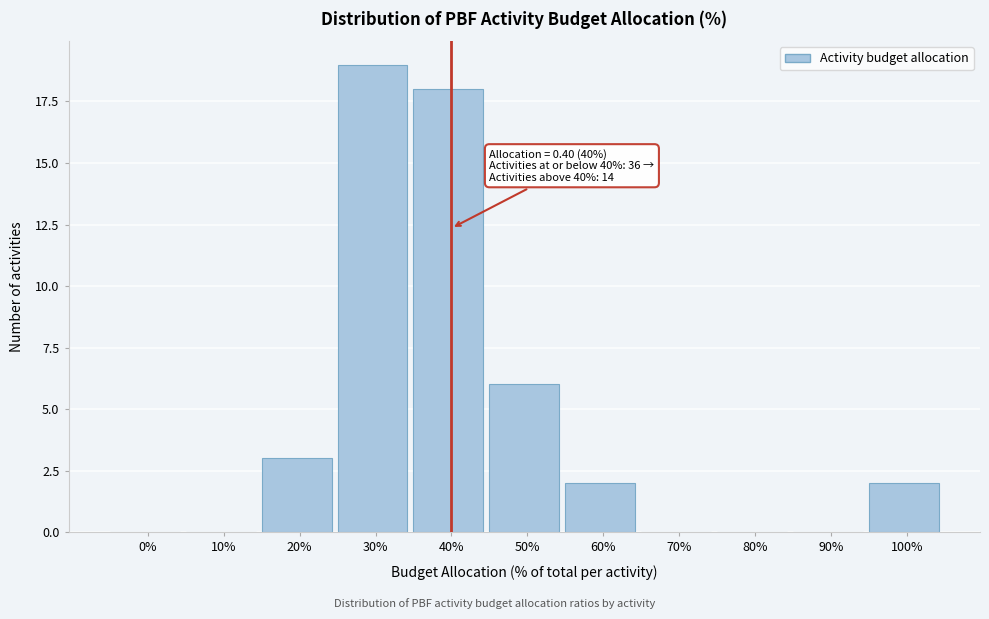

Reading right to left, transcribe all the data shown in this chart.

100%=2	90%=0	80%=0	70%=0	60%=2	50%=6	40%=18	30%=19	20%=3	10%=0	0%=0